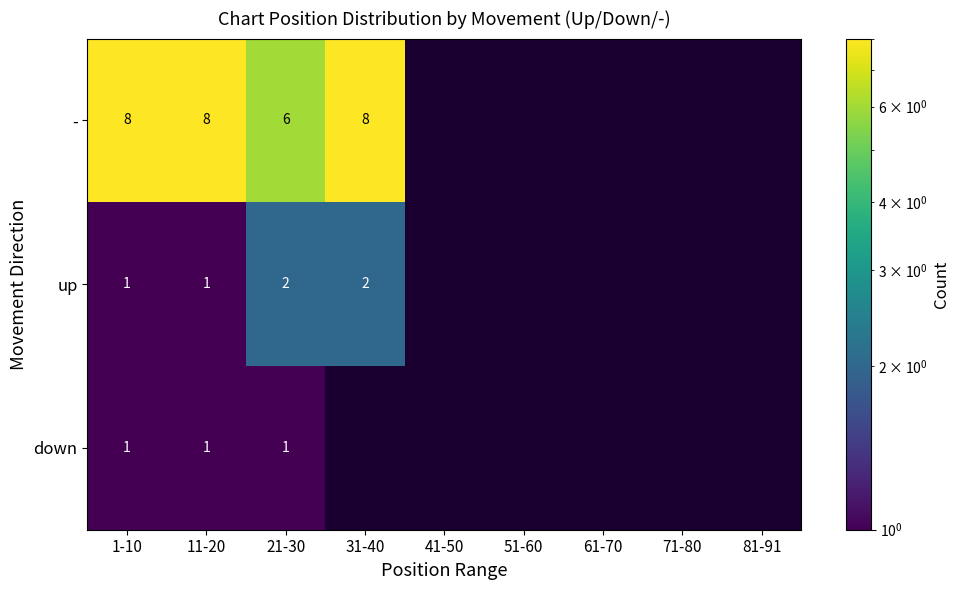

What is the total value across all series at 21-30?

9